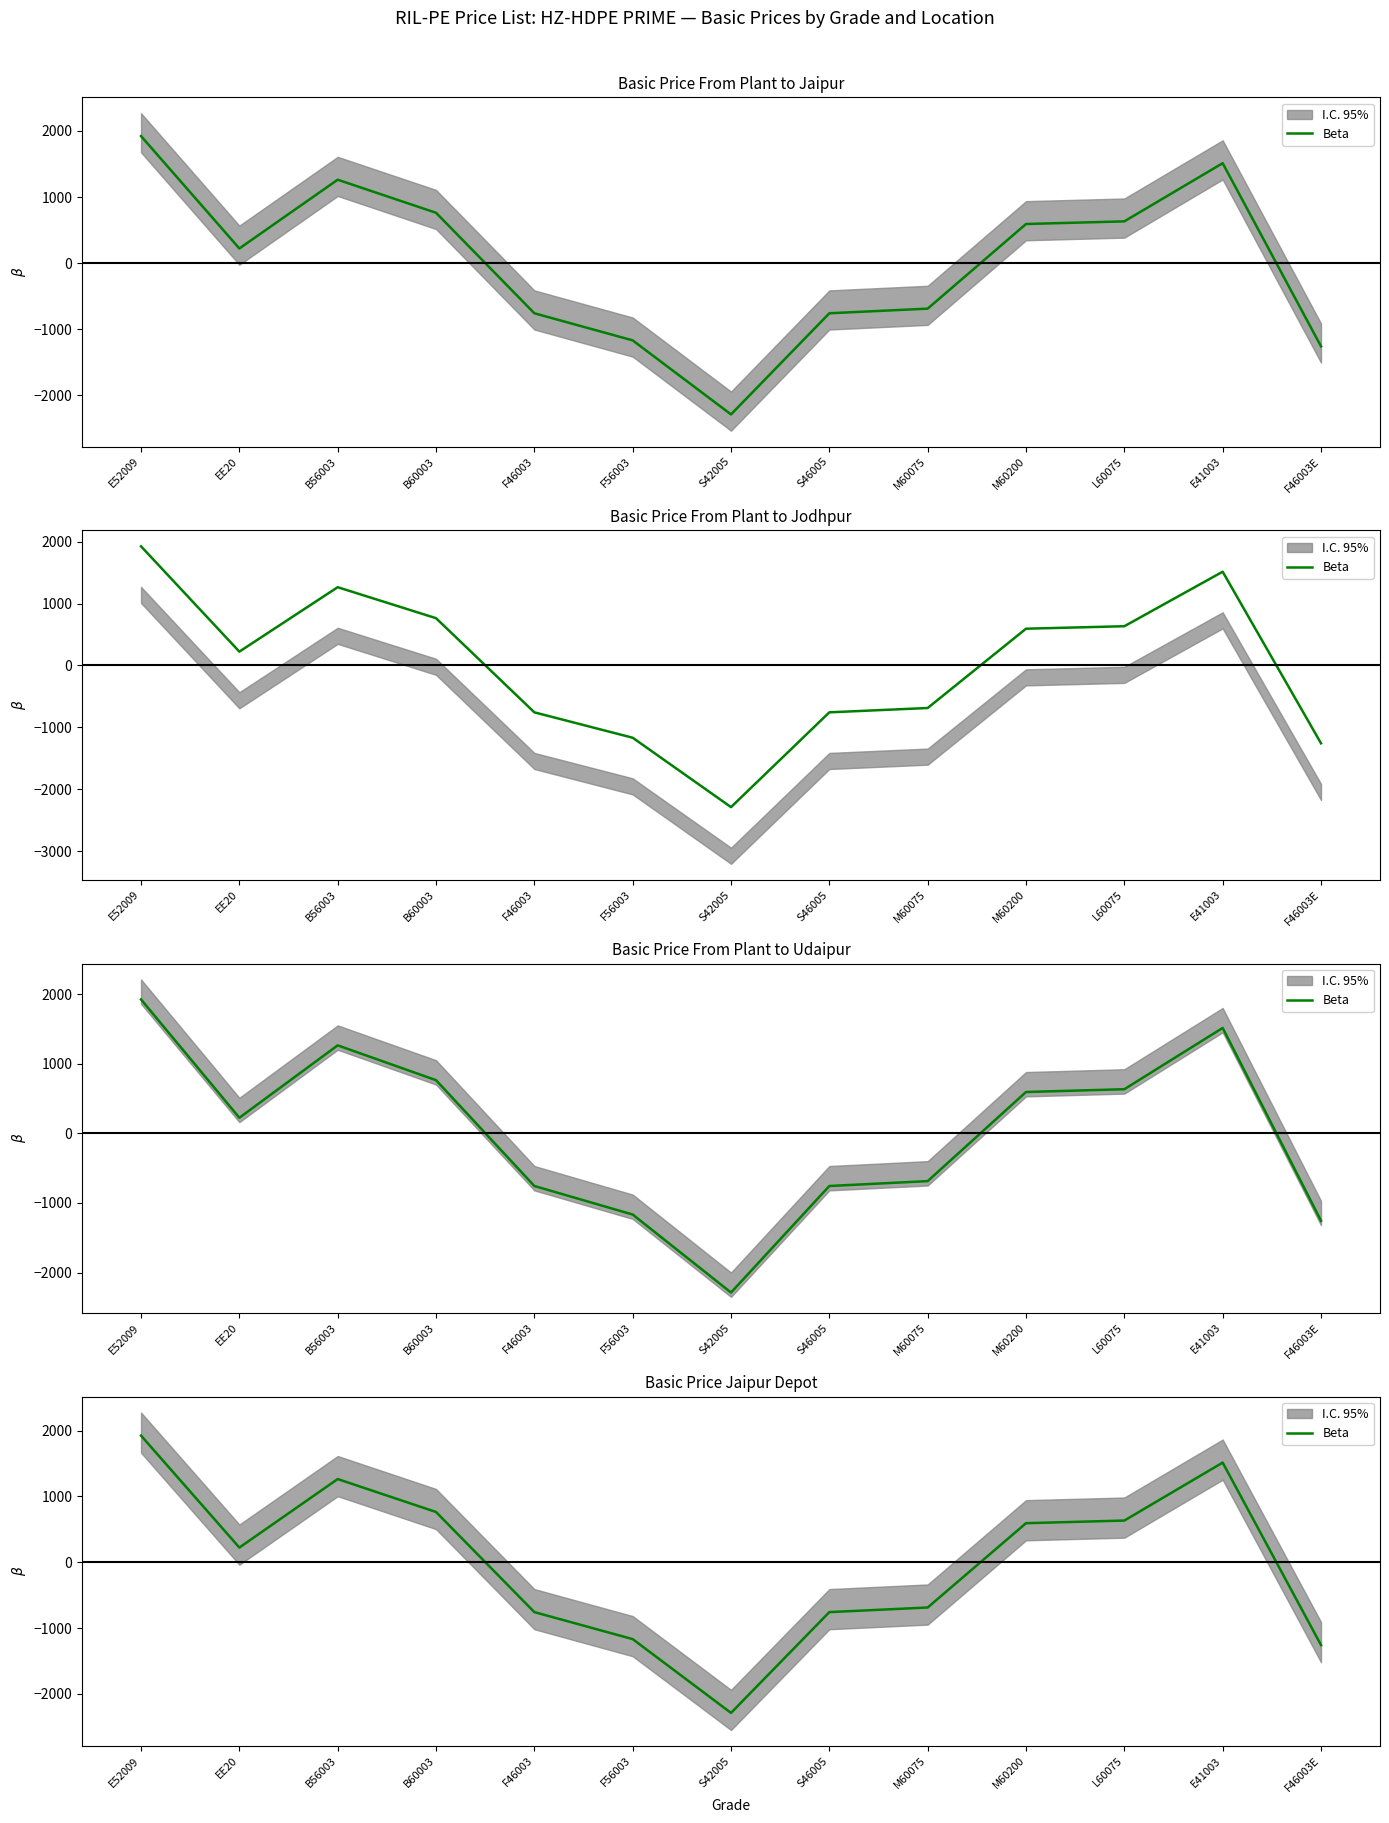

The chart shows a value of -686.9 at M60075. True or false?

True